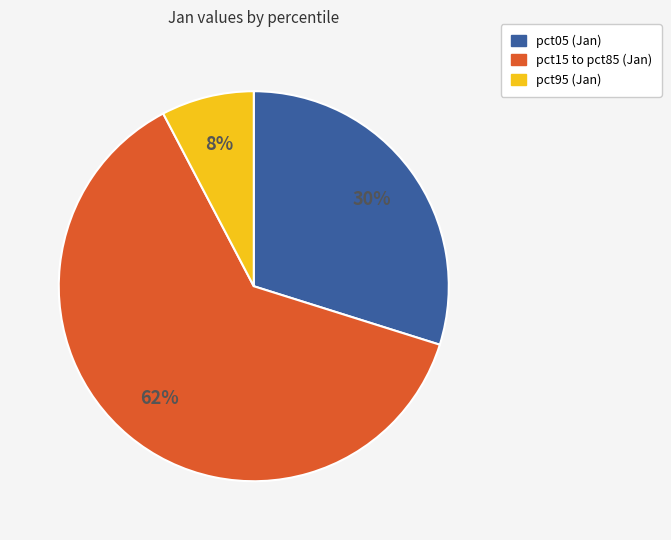

How many slices are in this pie chart?

3